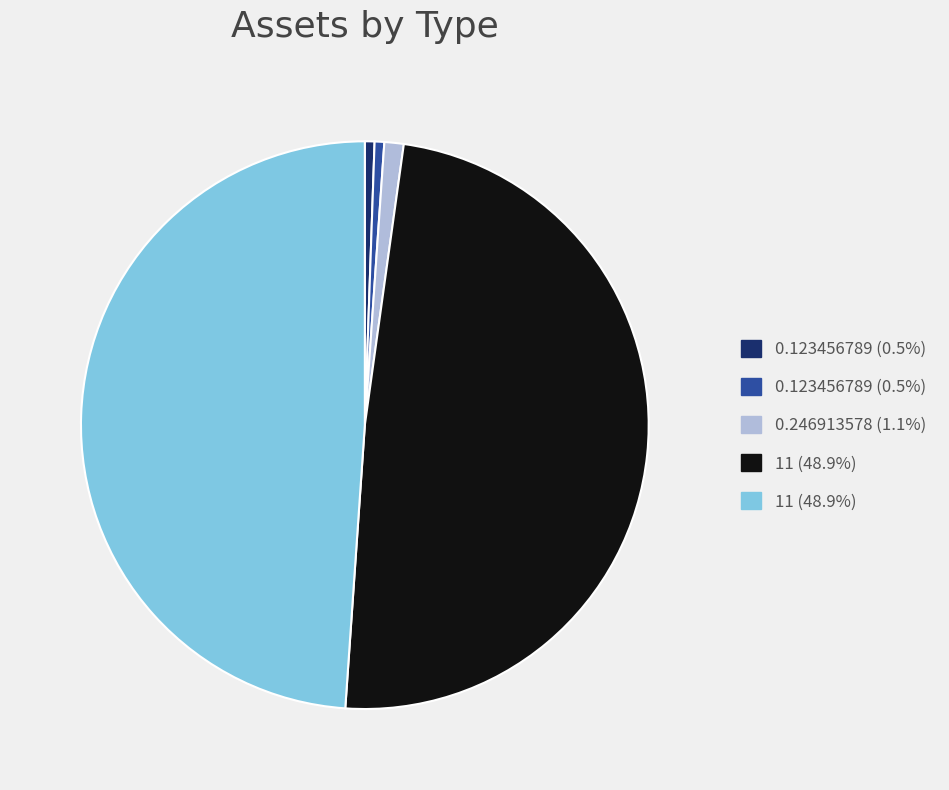

Is there any slice that represents more than half of the pie?

No